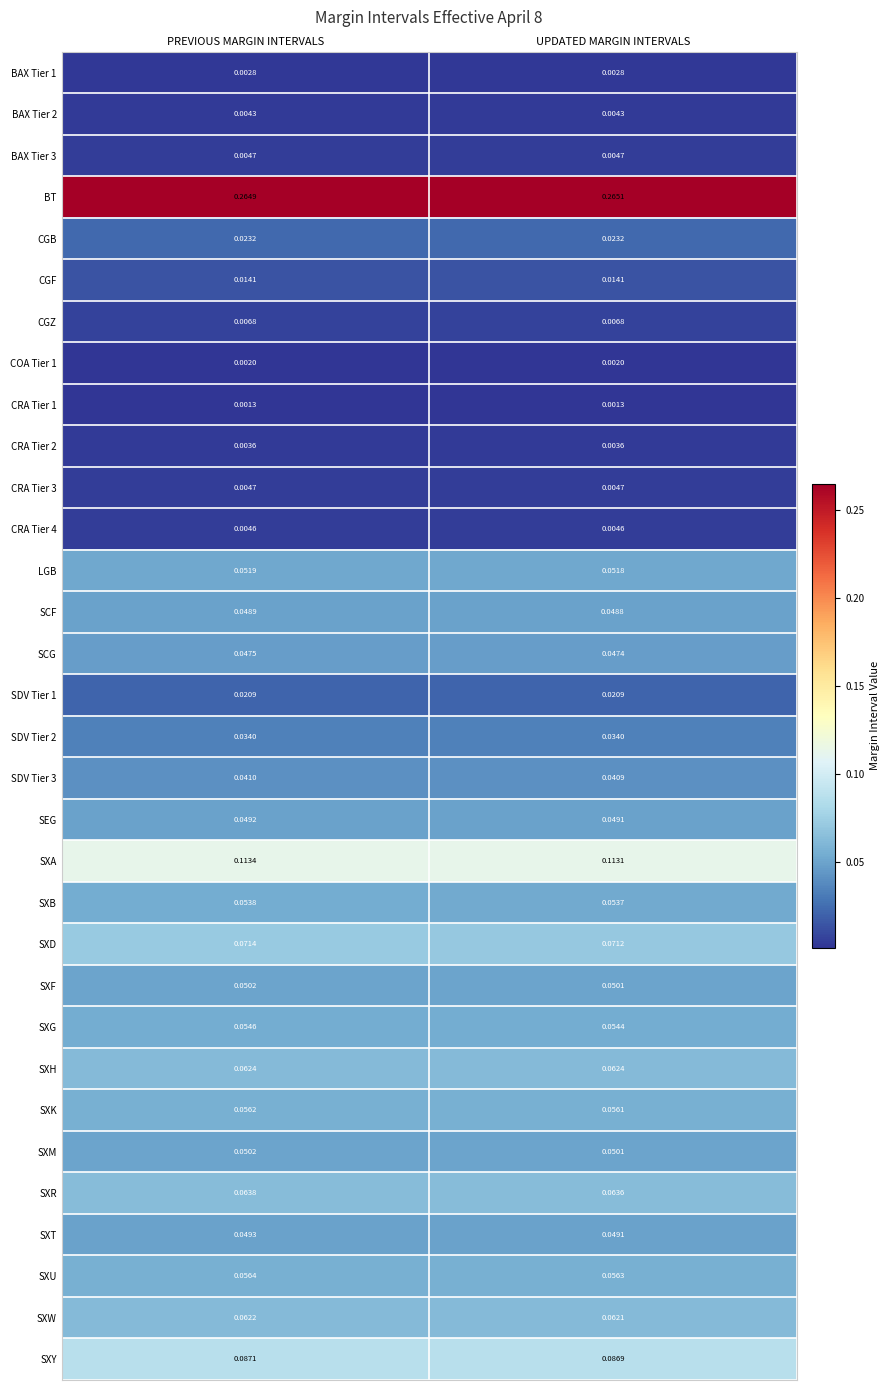

Which category has the lowest value in the SXD series?

UPDATED MARGIN INTERVALS